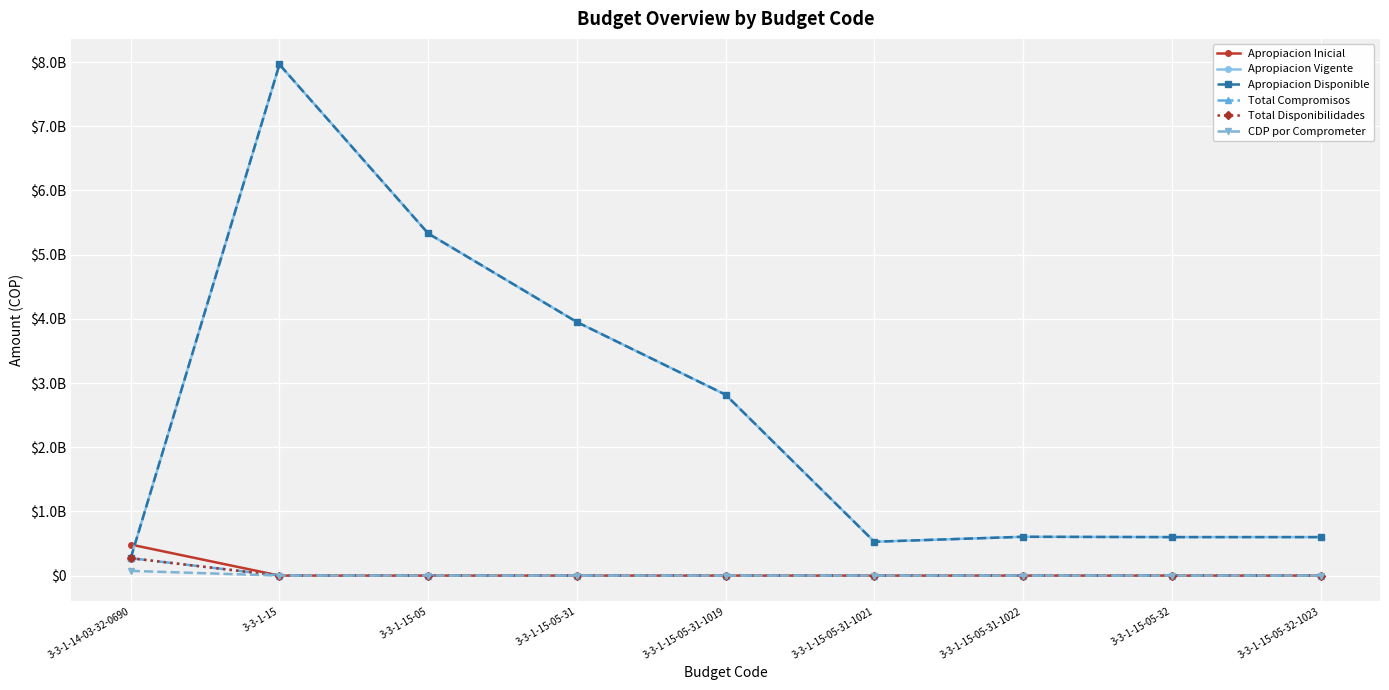

True or false: Apropiacion Disponible and Total Disponibilidades intersect in this chart.

False